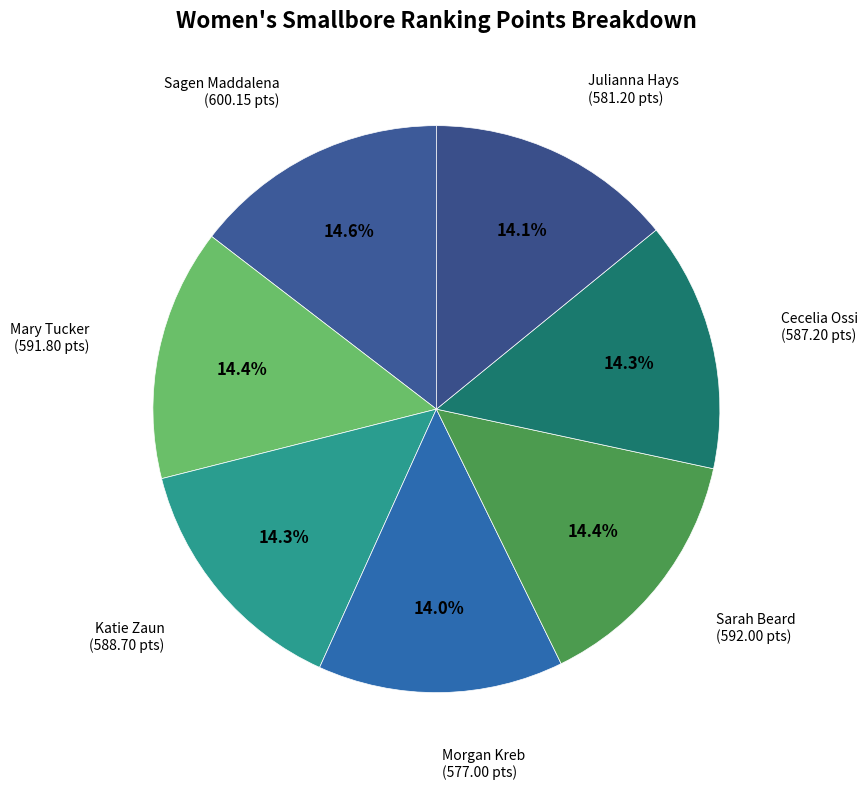

Does any single category account for the majority?

No